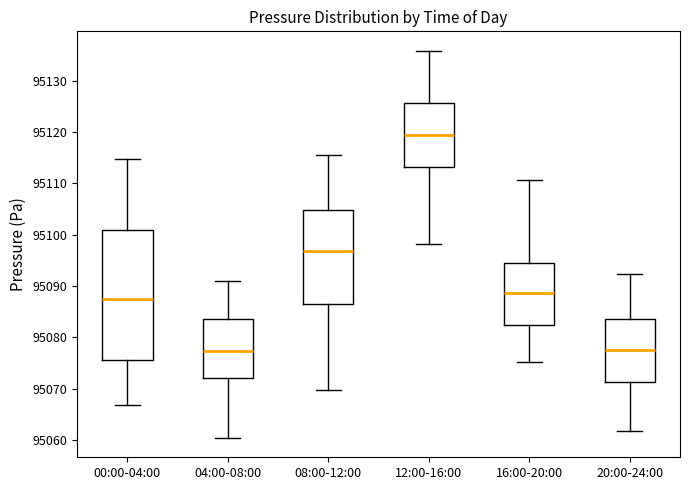

Reading left to right, read every box against the y-axis: the position of its median line, the range the box covers, and the ends of its whiskers. The values are not printed on the chart, so give them approximately, as read against the axis.

00:00-04:00: median 95087, box 95076 to 95101, whiskers 95067 to 95115
04:00-08:00: median 95077, box 95072 to 95084, whiskers 95060 to 95091
08:00-12:00: median 95097, box 95087 to 95105, whiskers 95070 to 95115
12:00-16:00: median 95119, box 95113 to 95126, whiskers 95098 to 95136
16:00-20:00: median 95089, box 95082 to 95094, whiskers 95075 to 95111
20:00-24:00: median 95077, box 95071 to 95084, whiskers 95062 to 95092